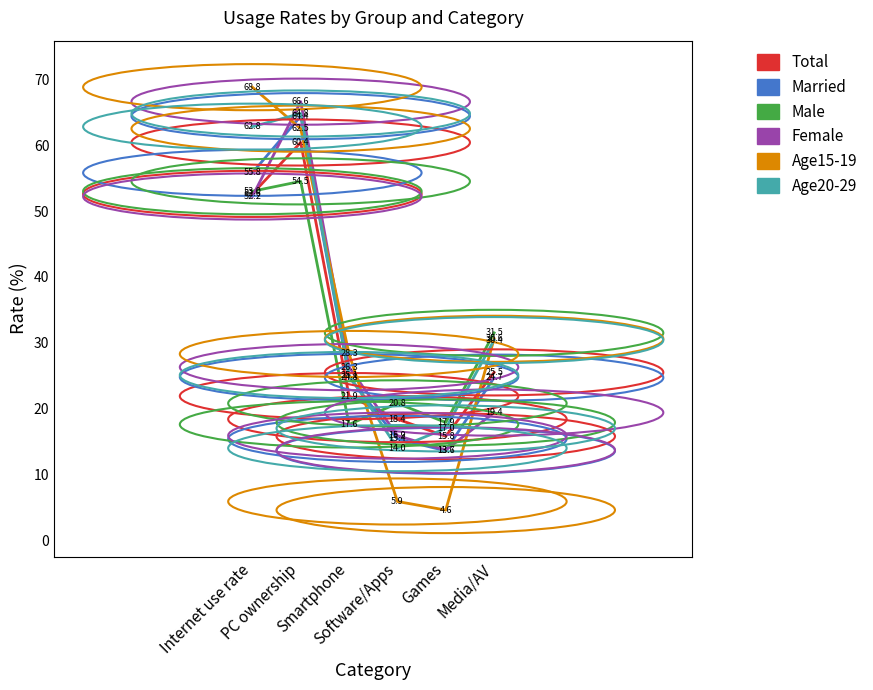

Between Software/Apps and Games, which series saw the biggest shift?

Age20-29